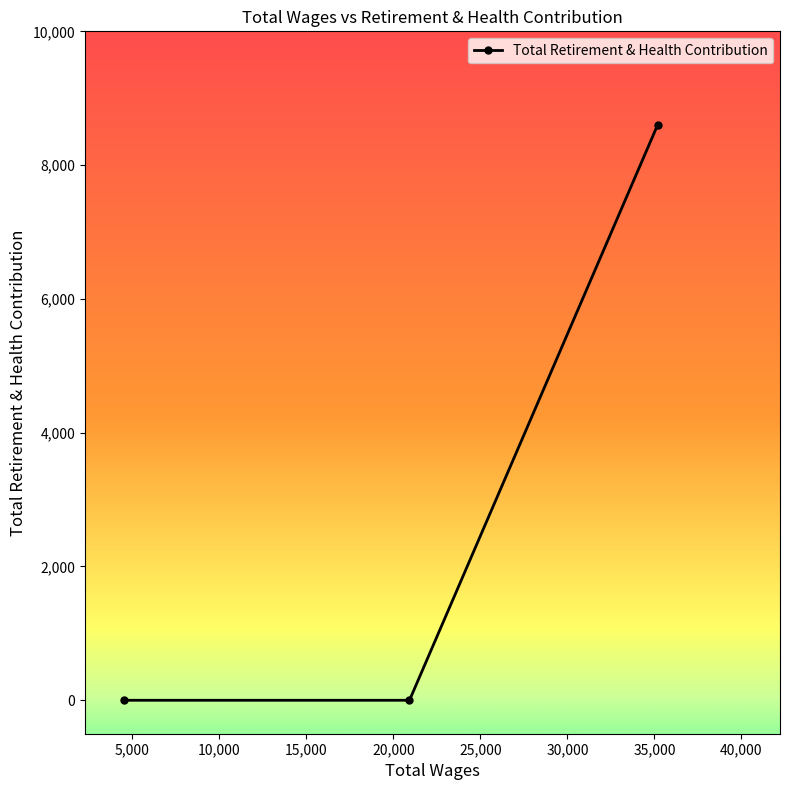

Reading left to right, what are all the values shown in this chart?

35182.0=8599	20923.0=0	4535.0=0